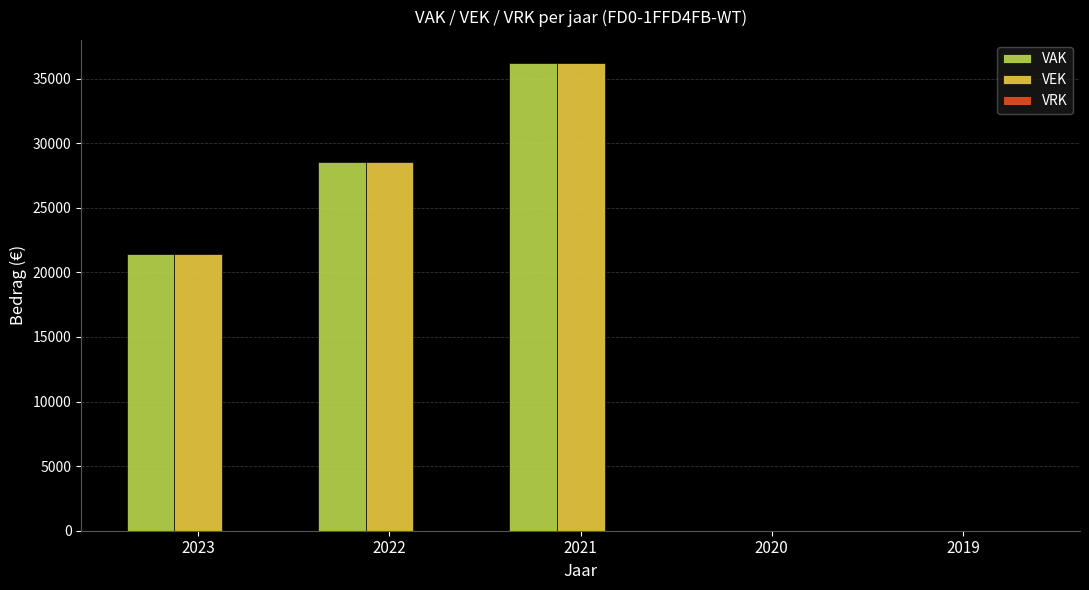

The VAK series shows 14998 at 2019. True or false?

False